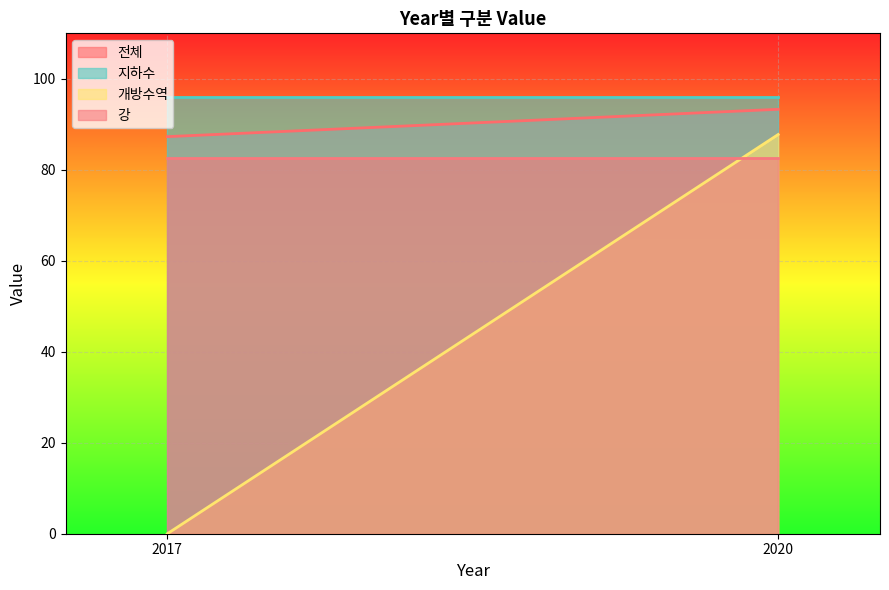

Is it true that 개방수역 equals 0.0 at 2017?

True